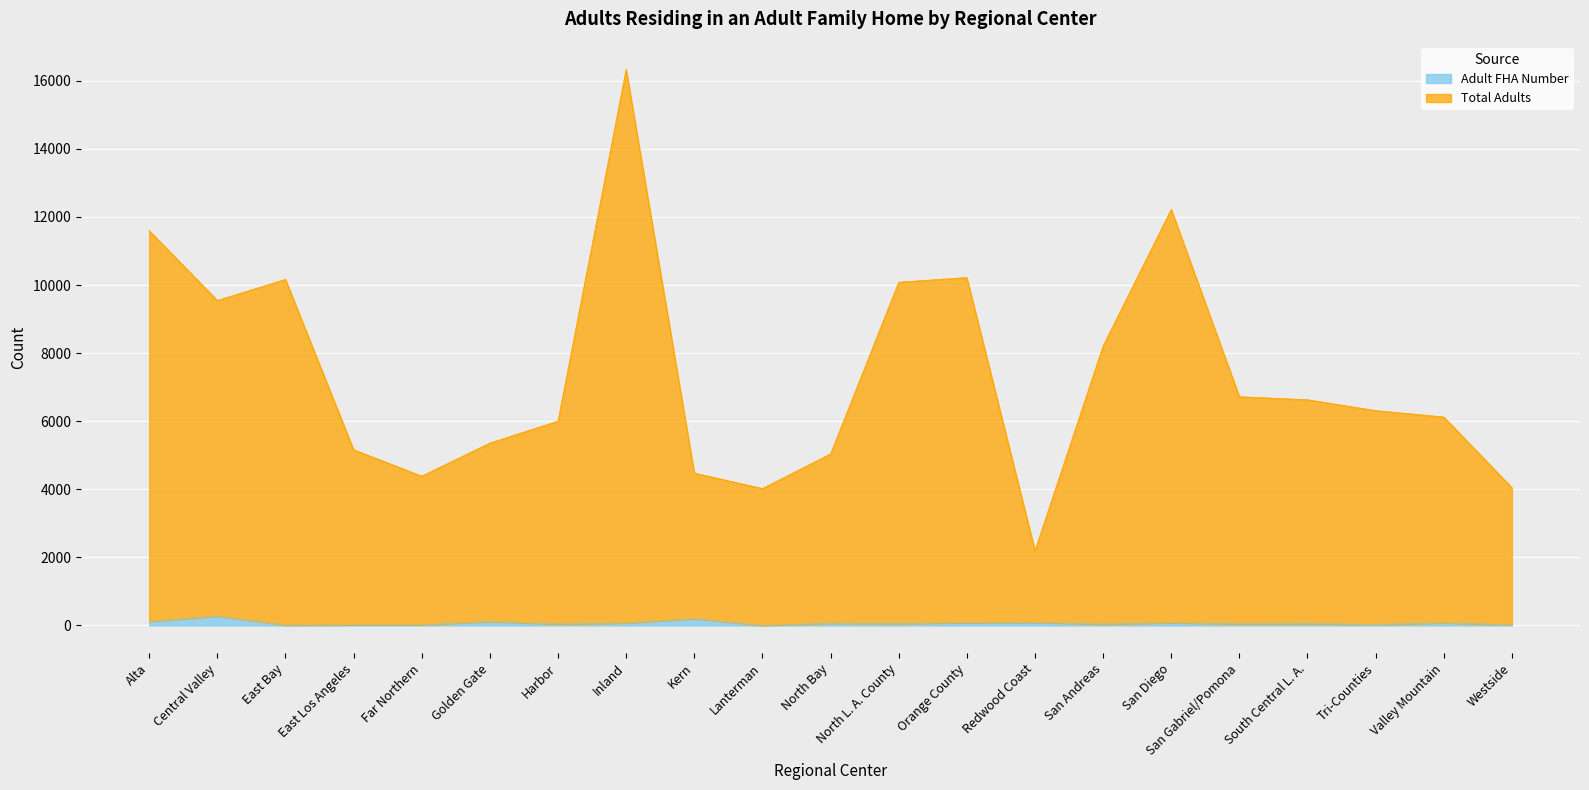

What is the difference between the maximum and minimum values in the Total Adults series?

14137